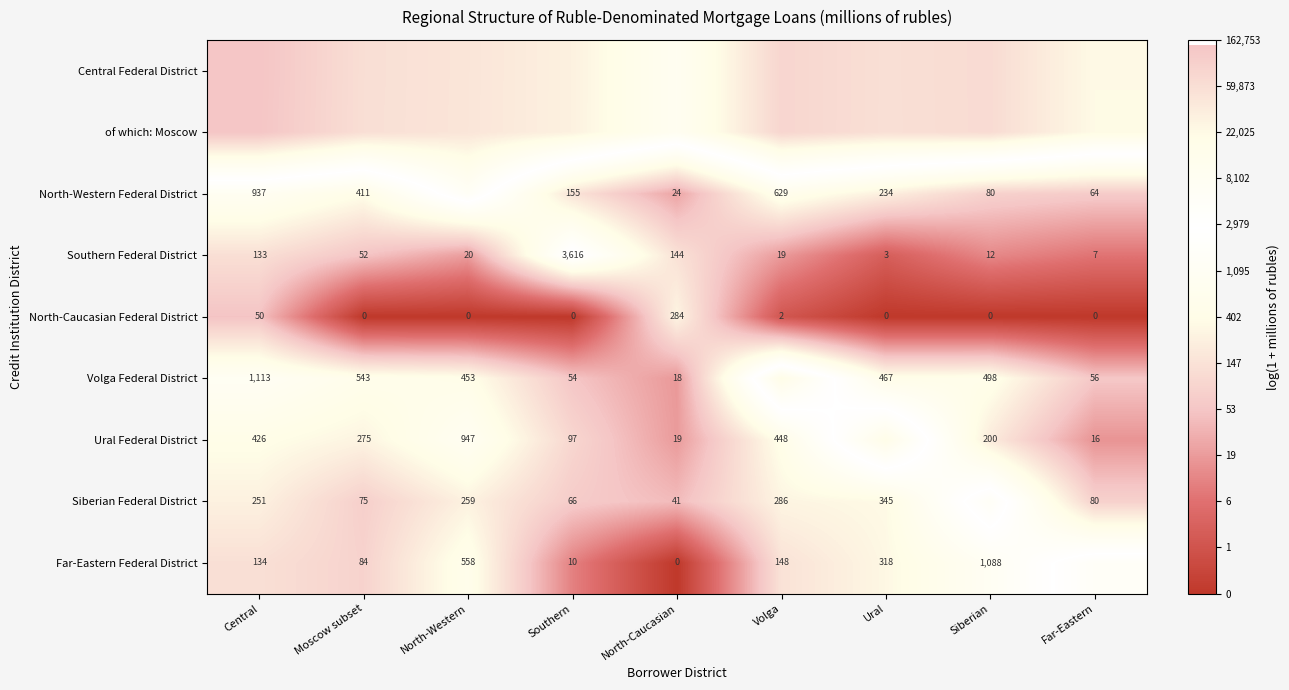

Is the value of North-Western Federal District at Ural greater than the value of Southern Federal District at North-Western?

Yes